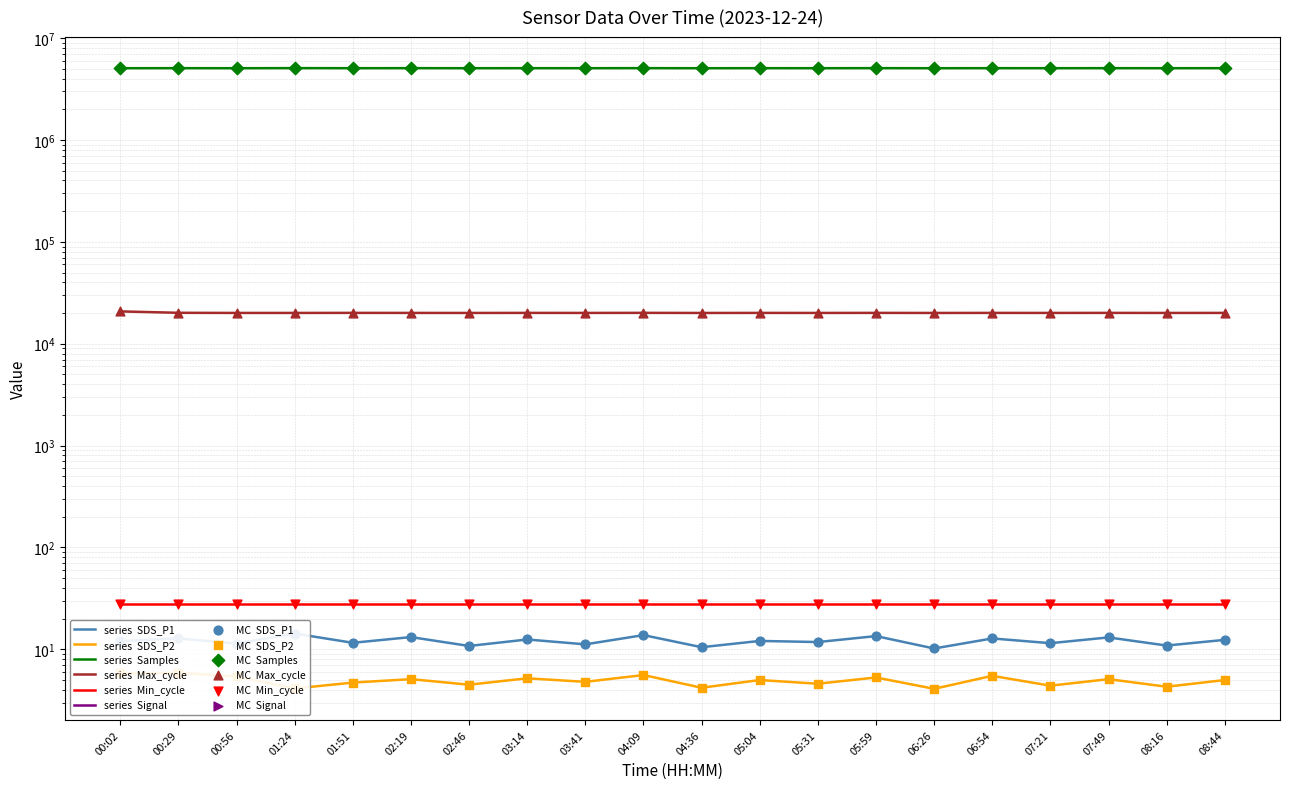

Is the value of SDS_P1 at 05:04 greater than the value of Signal at 07:49?

Yes